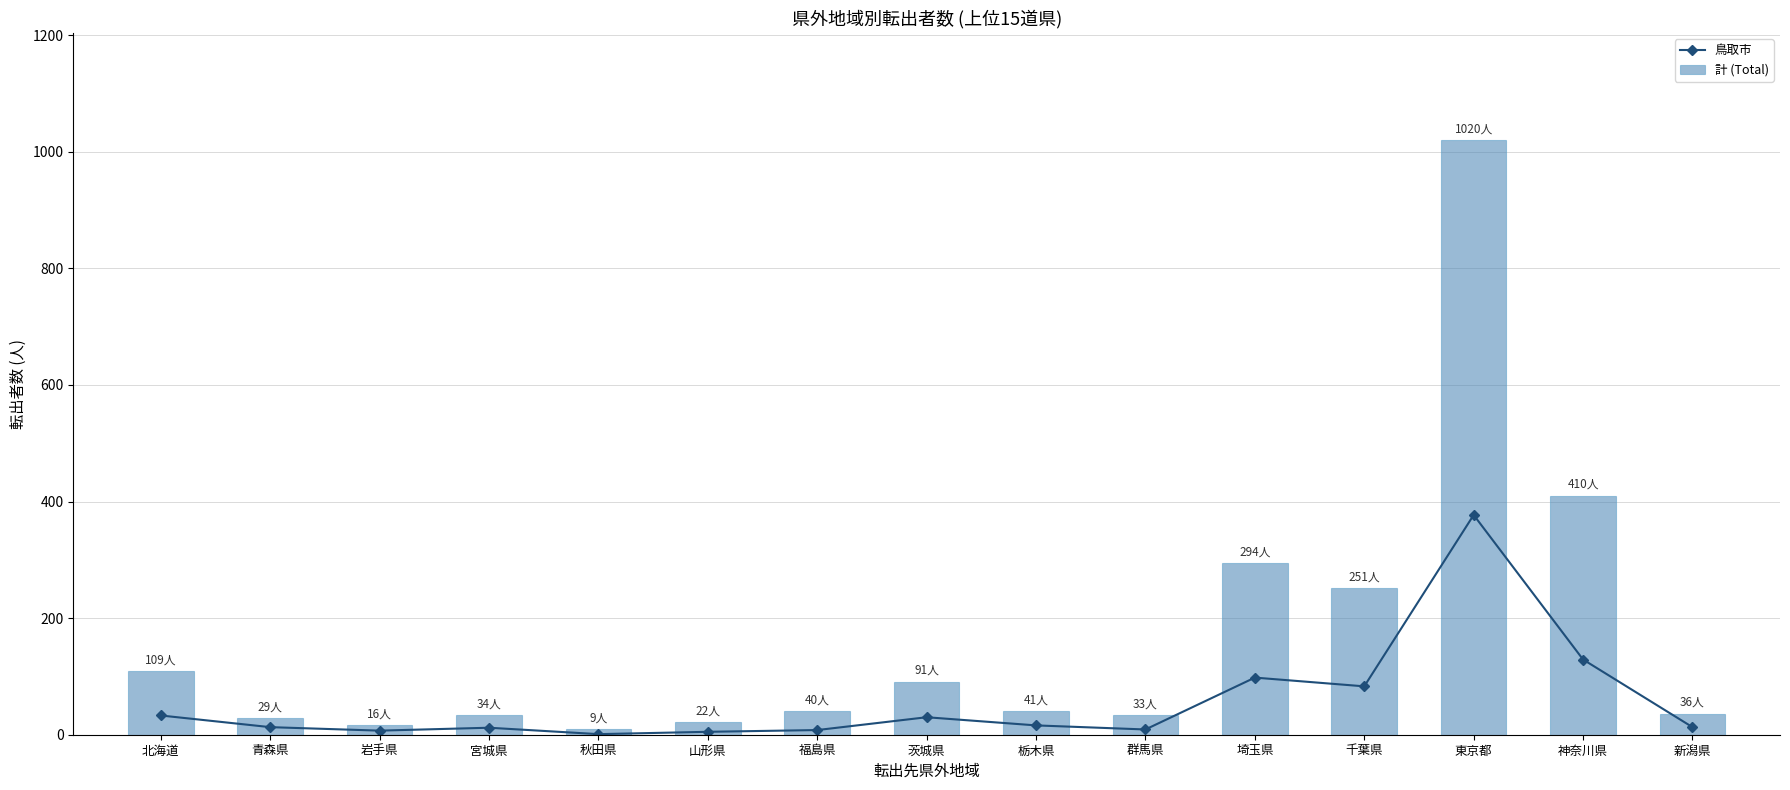

Where is 計 (Total) nearest to the value 514?

神奈川県